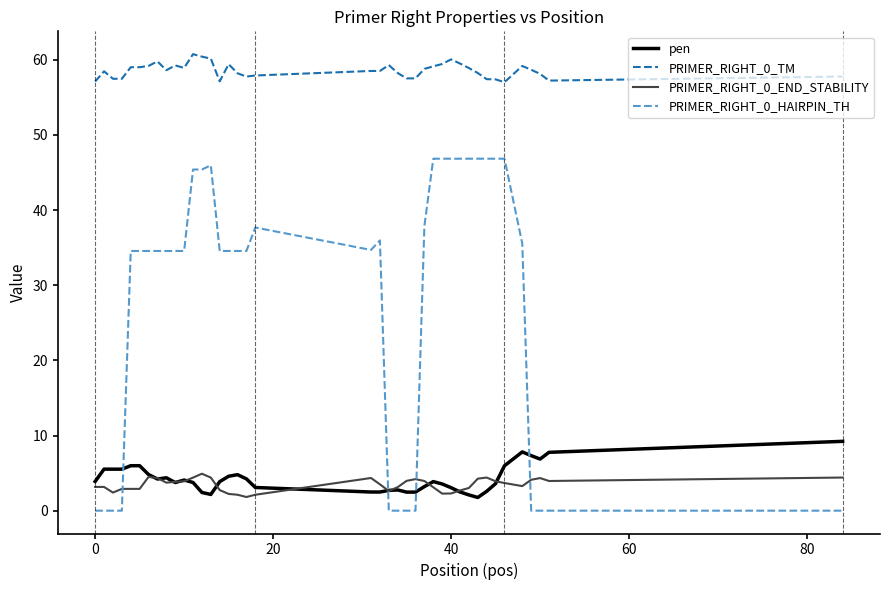

True or false: PRIMER_RIGHT_0_TM and pen intersect in this chart.

False